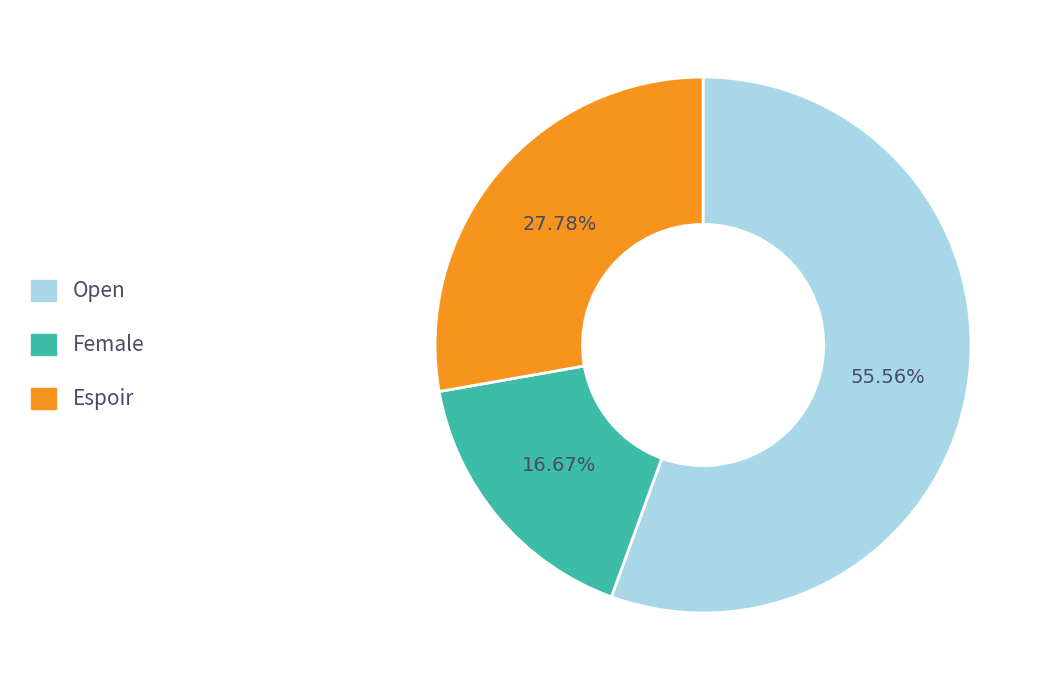

Rank the categories by value from highest to lowest.

Open, Espoir, Female